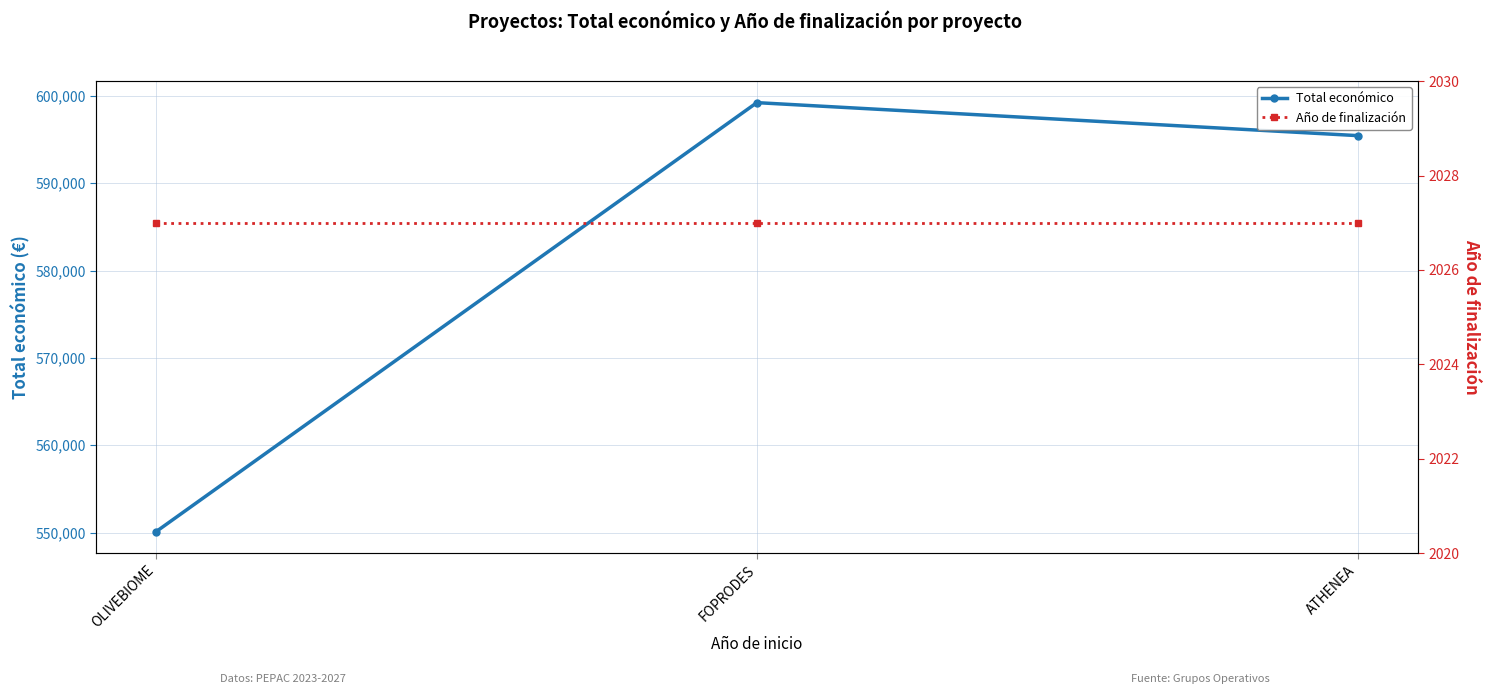

Which category has the highest value in the Total económico series?

FOPRODES